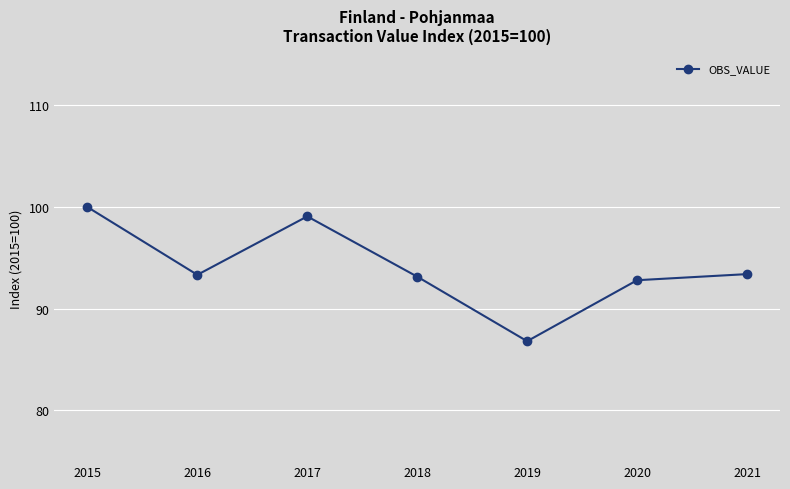

Does the chart have visible grid lines?

Yes